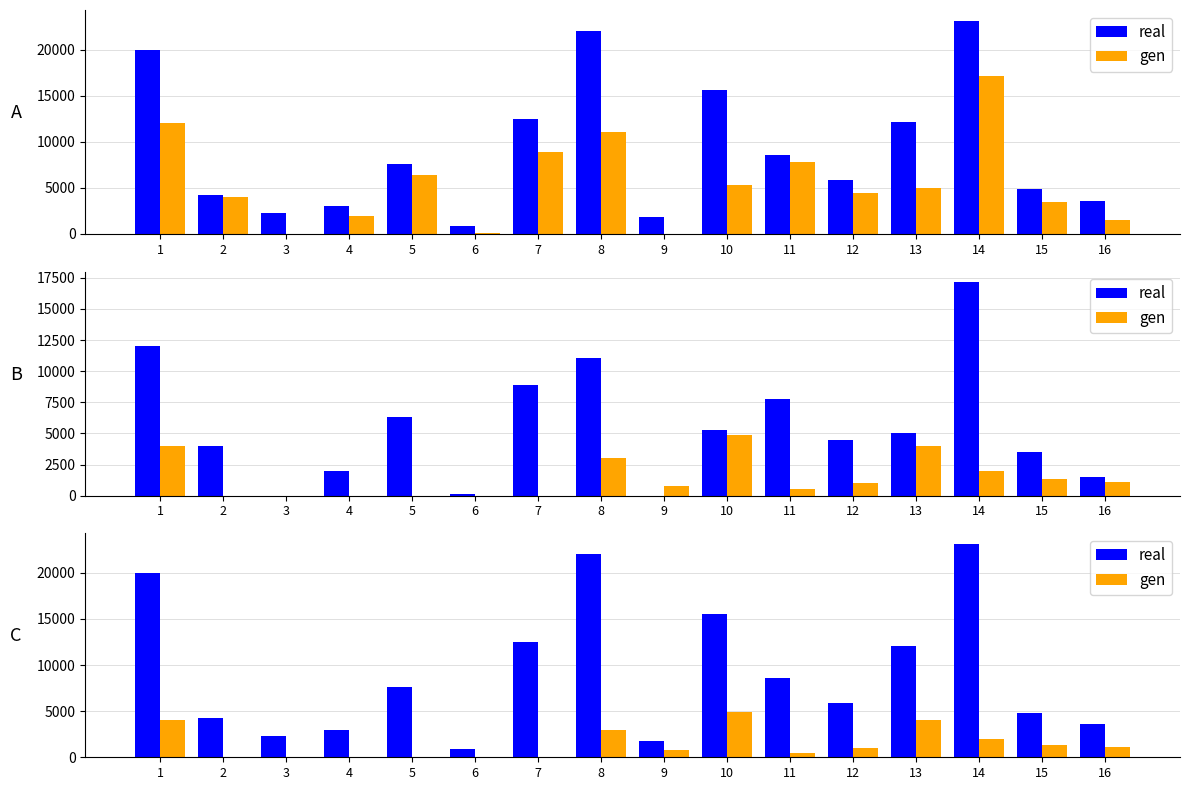

How many gen values are between 0 and 3000?

13